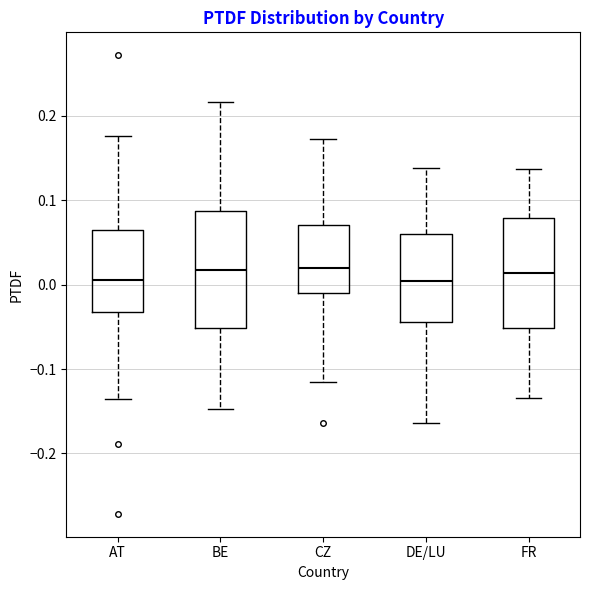

Where does the median line of the box for FR sit on the y-axis? The values are not printed on the chart, so give them approximately, as read against the axis.

0.01